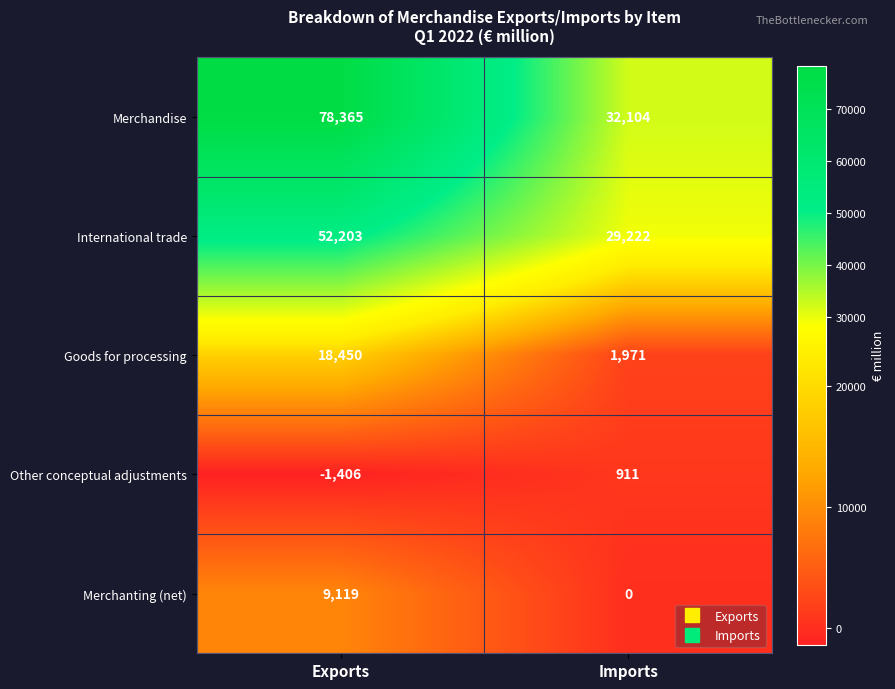

What is the approximate value of Merchandise at Imports, to the nearest 50?

32100